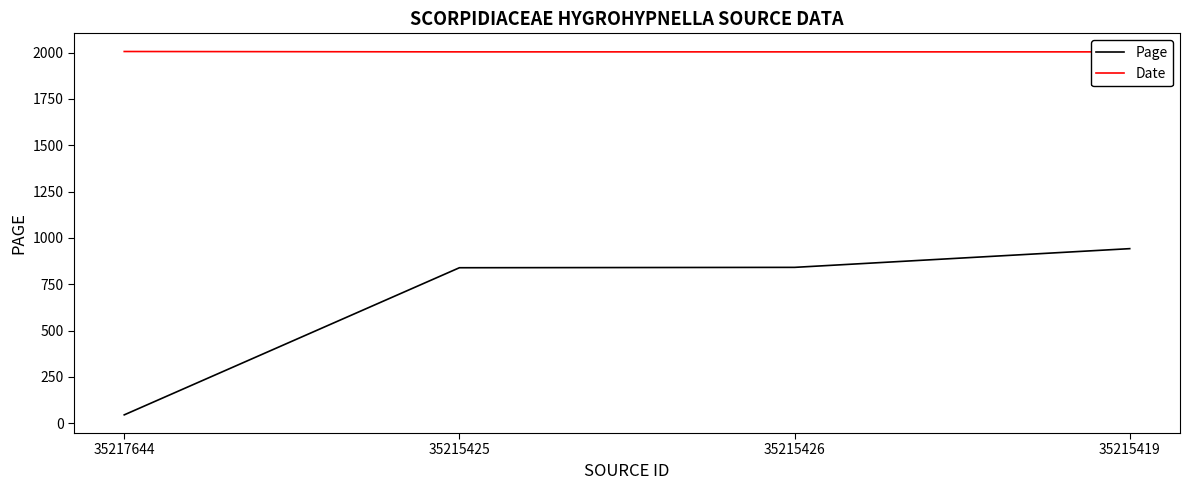

Is the value of Date at 35215426 greater than the value of Page at 35217644?

Yes